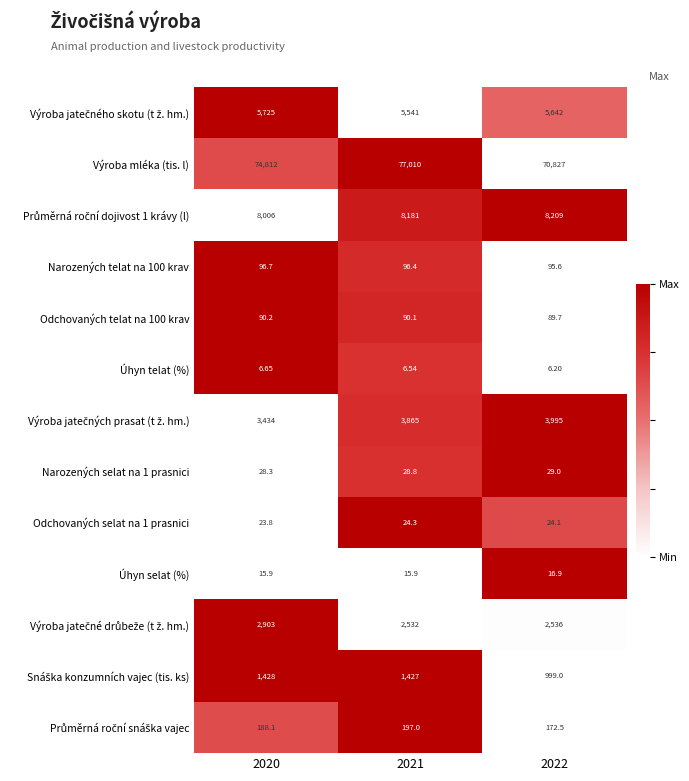

At which category is the sum across all series the highest?

2021